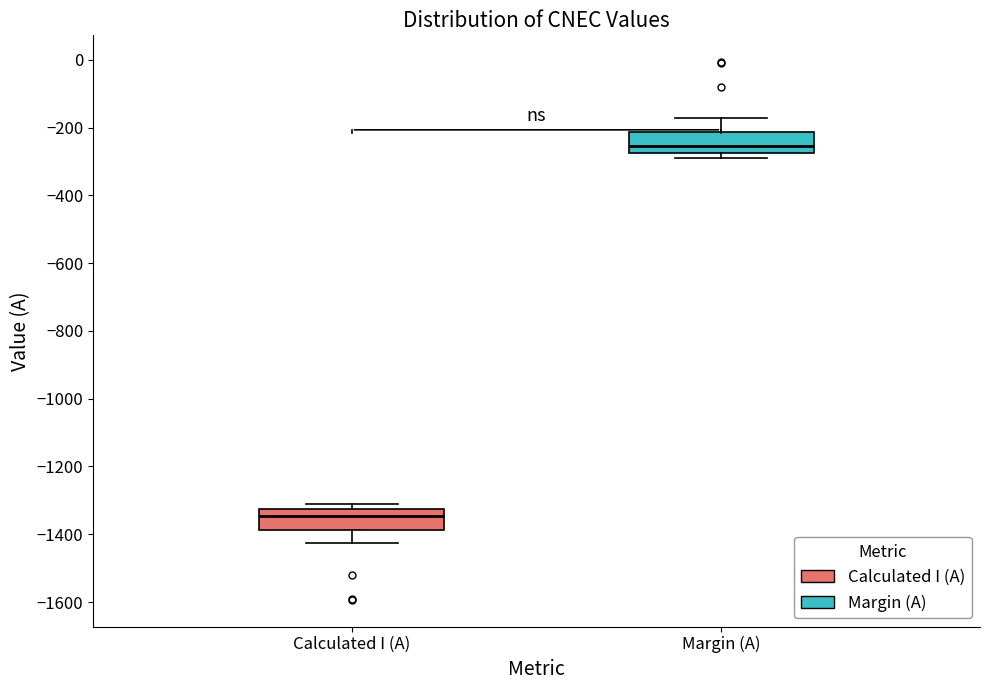

Reading left to right, transcribe this box plot: for each box, give where its median line is, the range the box spans, and where its two whiskers end, as read against the y-axis. The values are not printed on the chart, so give them approximately, as read against the axis.

Calculated I (A): median -1340, box -1380 to -1320, whiskers -1420 to -1300
Margin (A): median -260, box -280 to -220, whiskers -280 (just below the box's lower edge) to -180